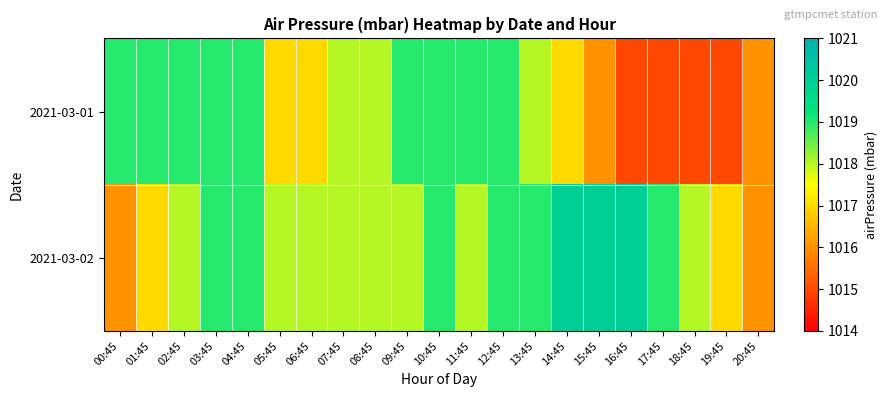

How many distinct data groups are displayed?

2